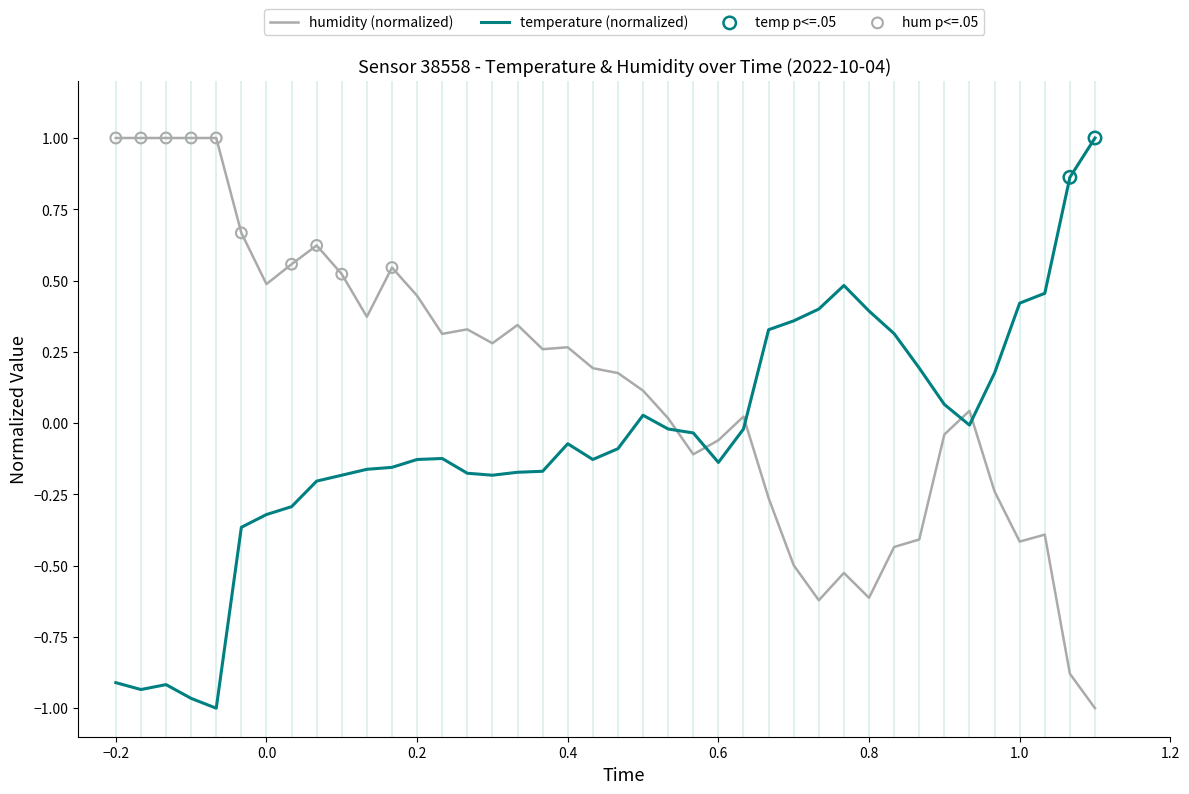

What are all the series names shown in the legend?

temperature, humidity